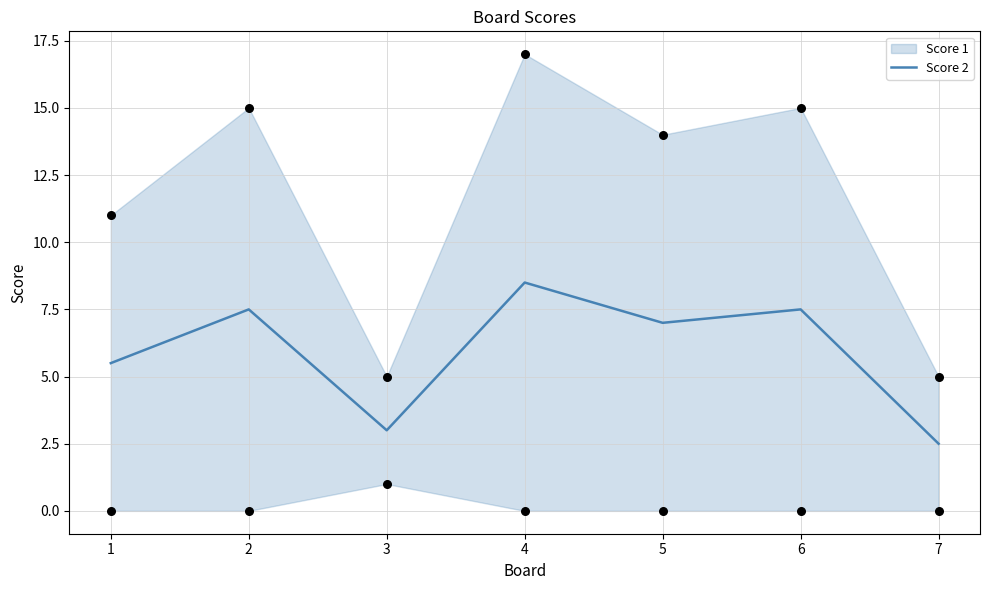

Which has a higher value, 7 or 6?

6